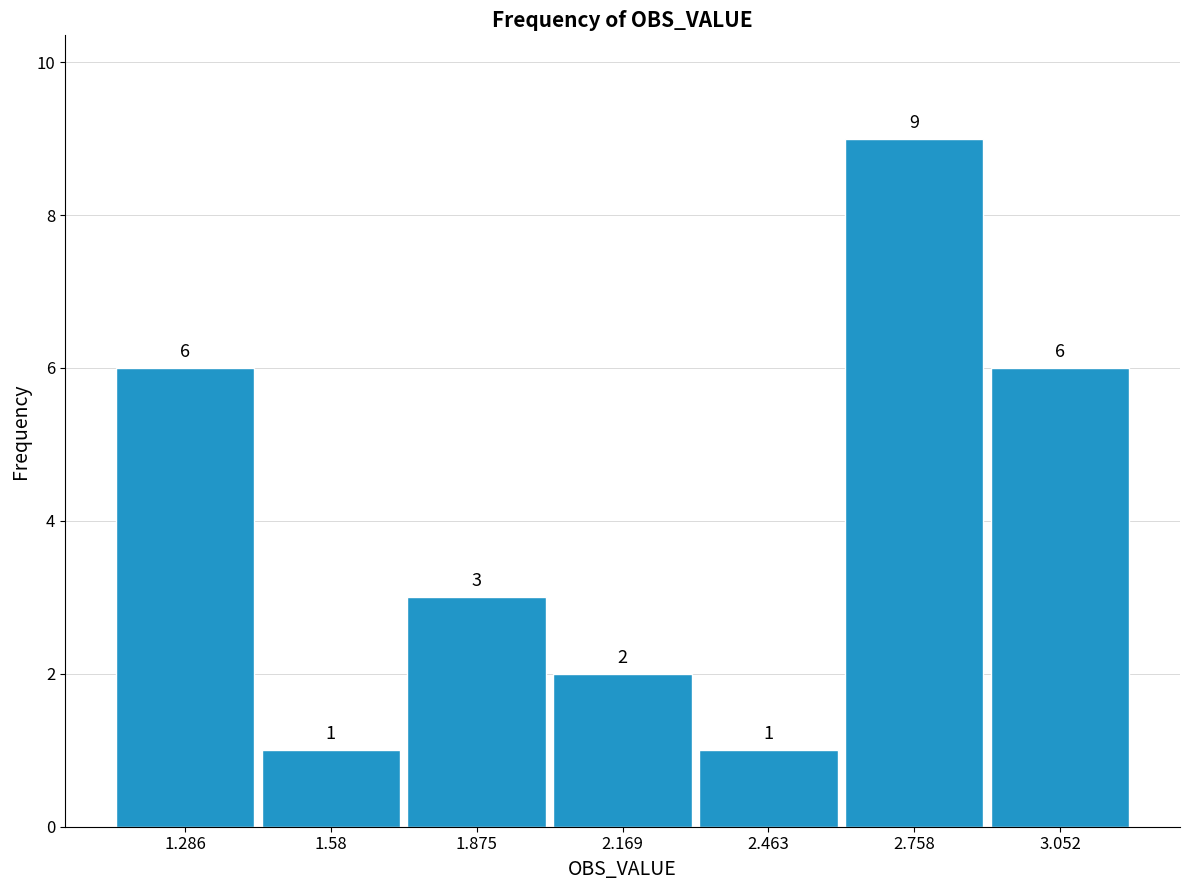

Reading left to right, list every bar in this chart as the range it spans on the x-axis followed by its height. The bar edges are not printed on the chart, so give them approximately, as read against the axis.

1.15 to 1.45: 6
1.45 to 1.75: 1
1.75 to 2.00: 3
2.00 to 2.30: 2
2.30 to 2.60: 1
2.60 to 2.90: 9
2.90 to 3.20: 6